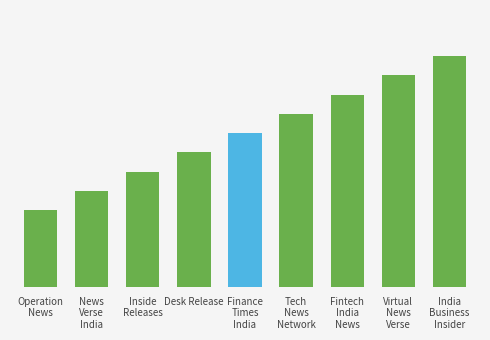

Does the chart contain any negative values?

No